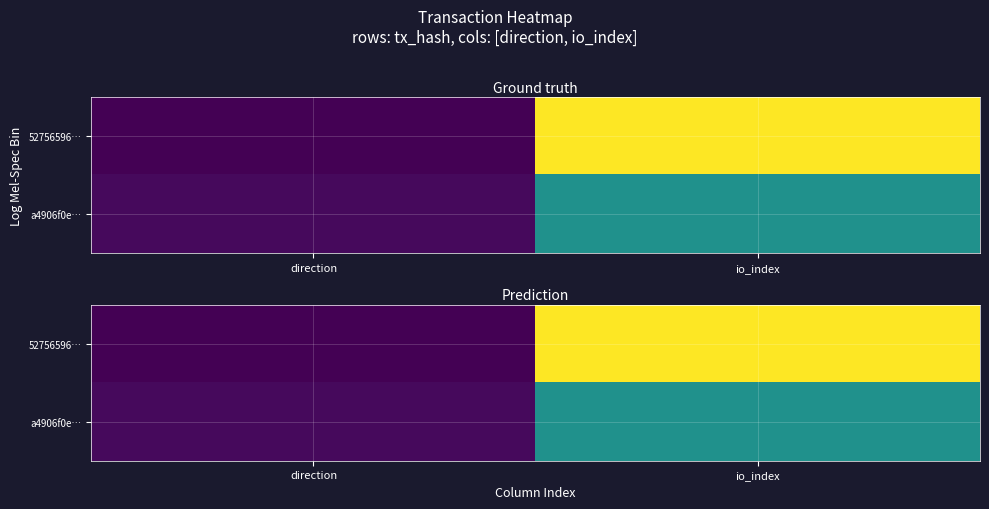

Is it true that a4906f0e… equals 37 at io_index?

True